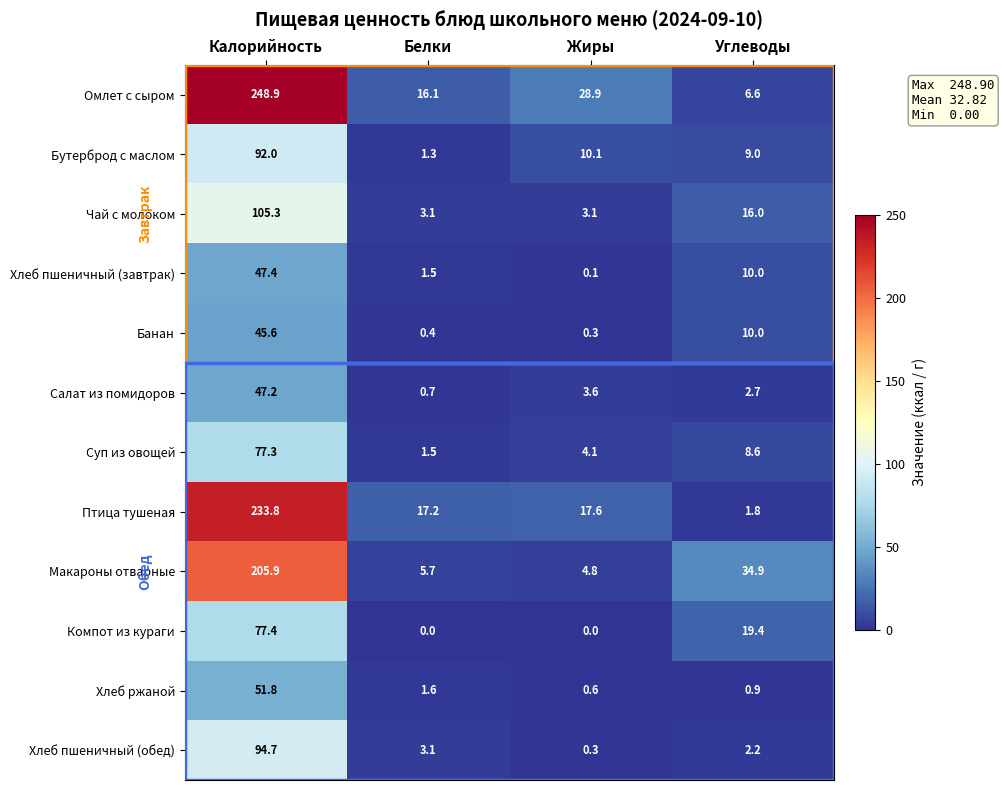

True or false: Суп из овощей has a value of 1.5 at Жиры.

False